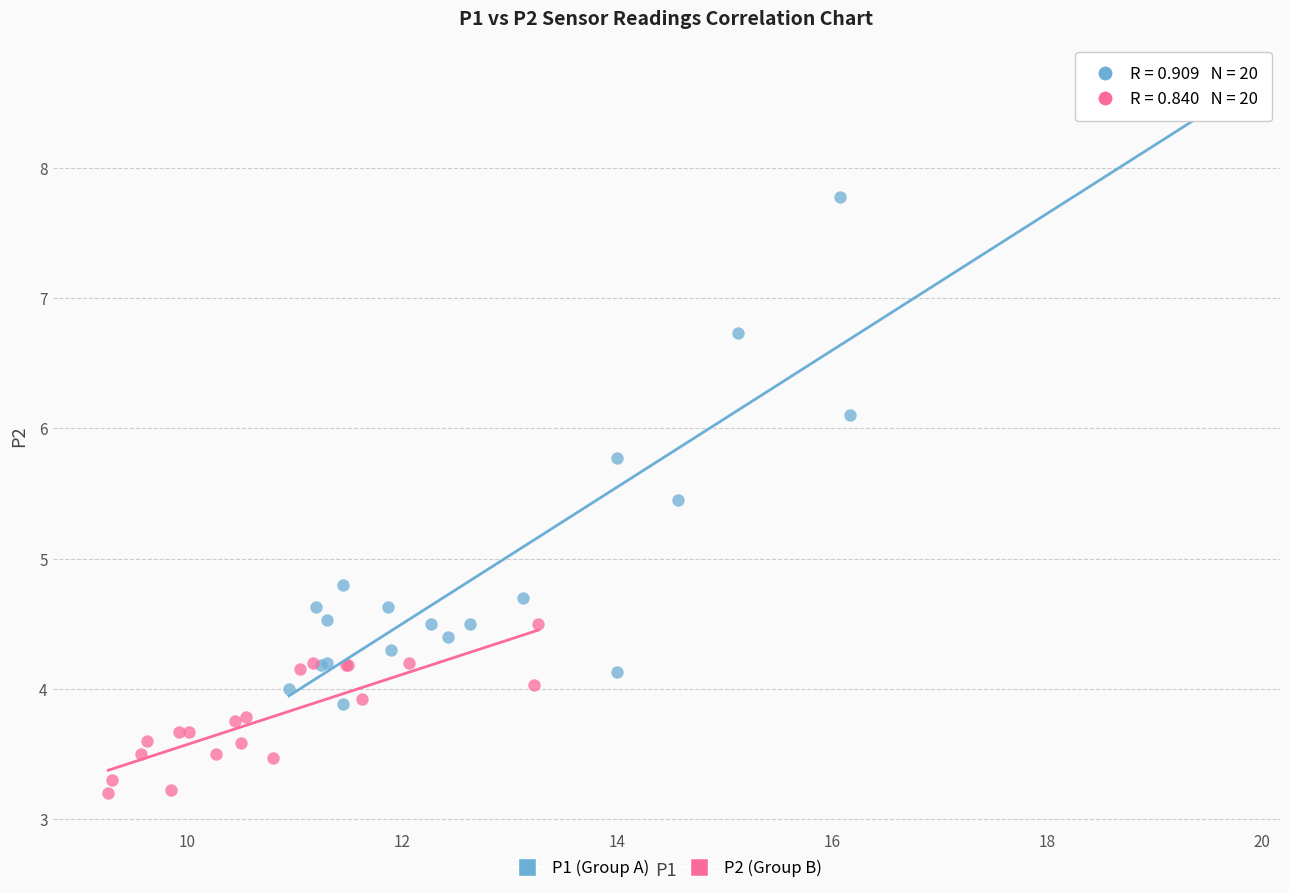

Which series contains the highest Y value?

P1 (Group A)